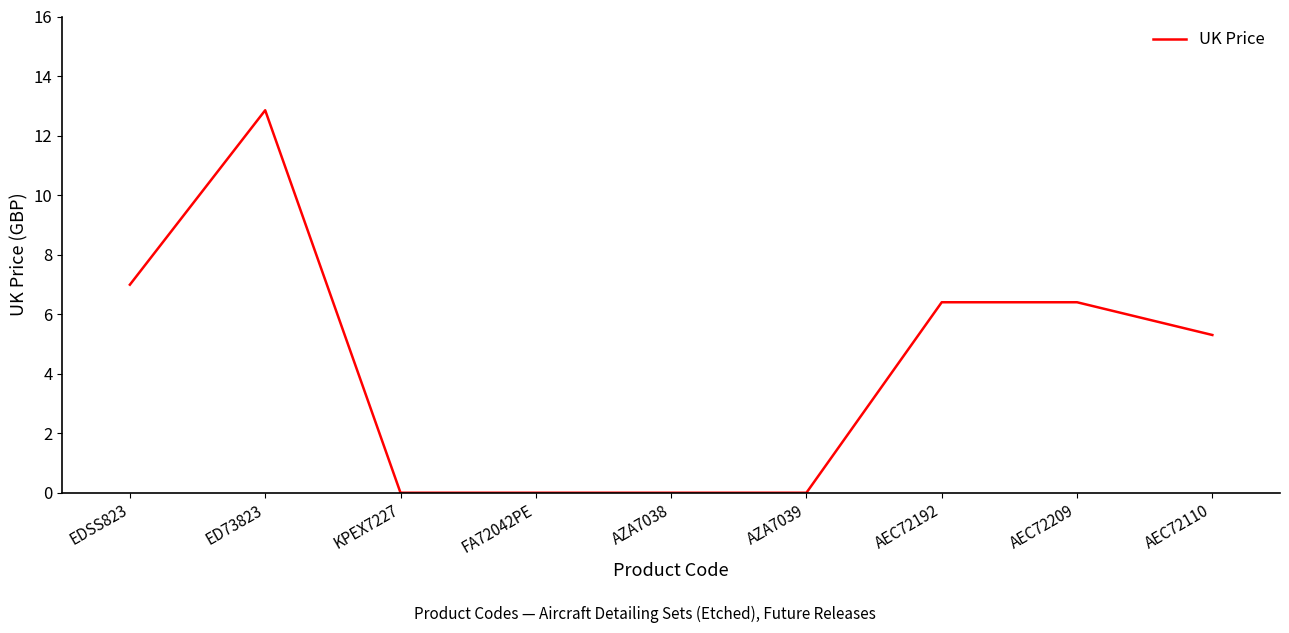

At which label does the data first exceed 5?

EDSS823